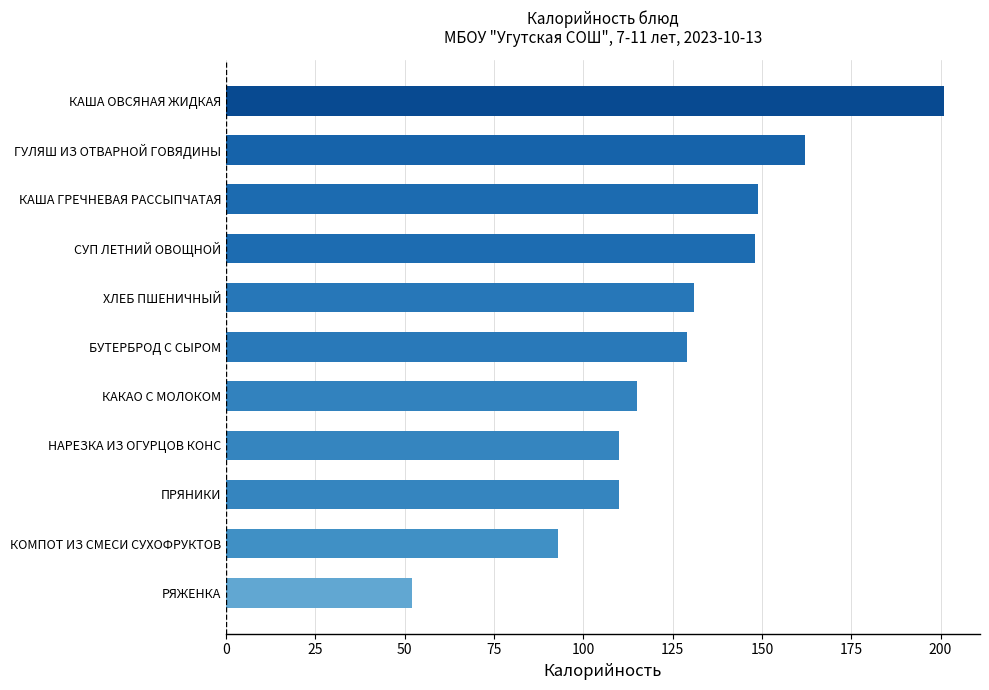

What value does the data have at ПРЯНИКИ?

110